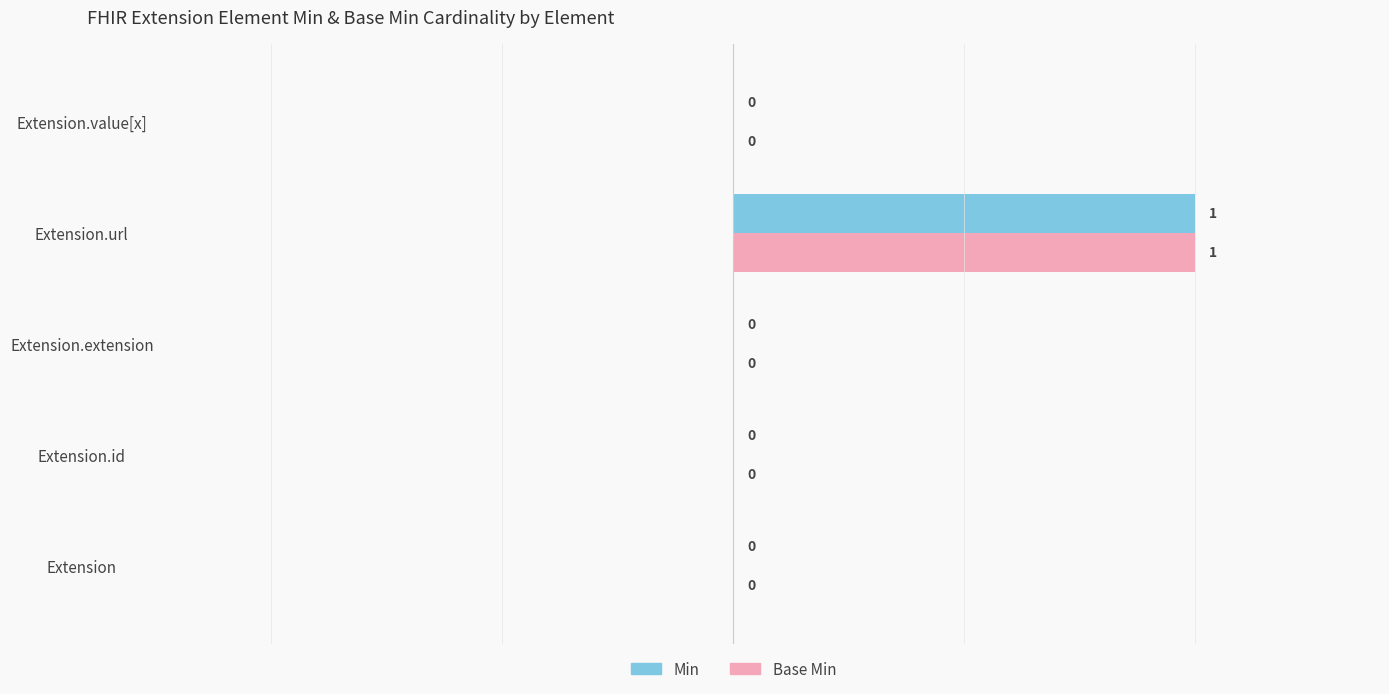

At which label does Min reach its peak?

Extension.url